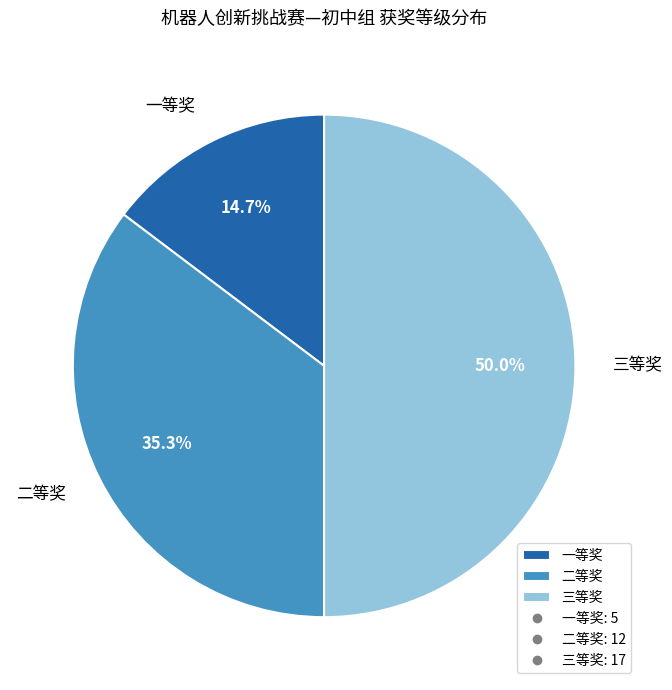

To the nearest percent, what portion does 二等奖 represent?

35%